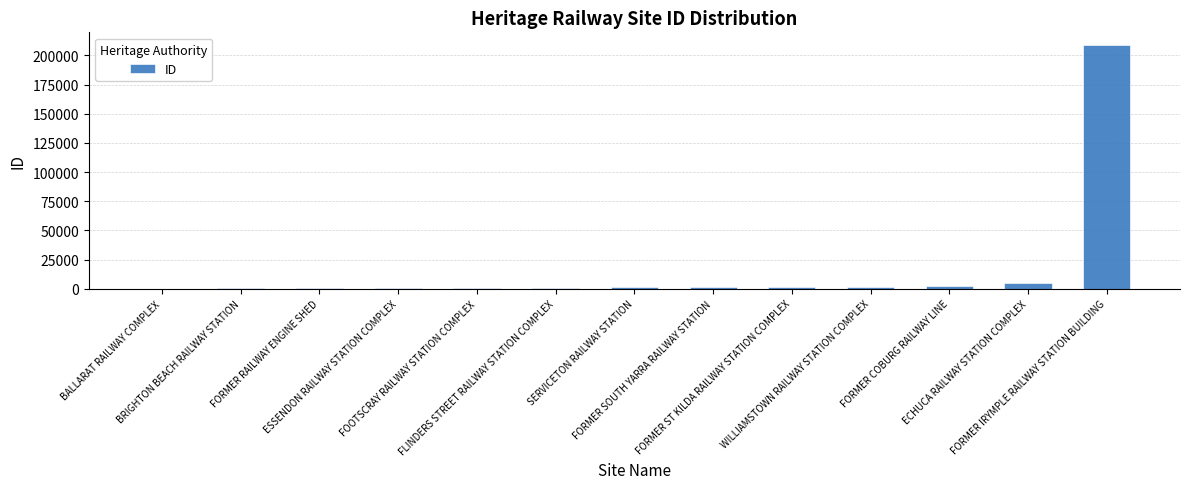

What is the change in value from BALLARAT RAILWAY COMPLEX to FORMER SOUTH YARRA RAILWAY STATION?

+1013